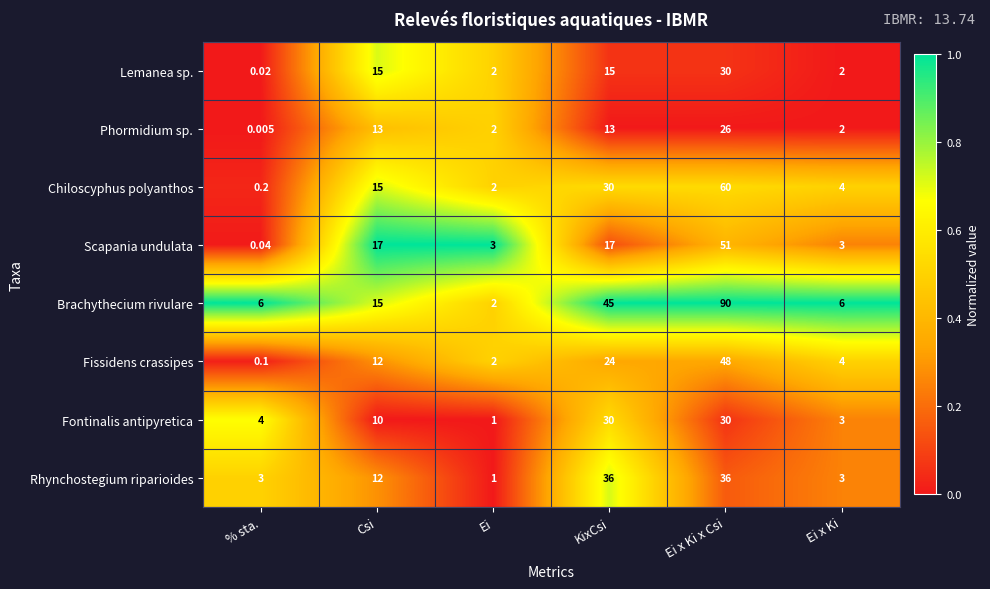

At which label does Brachythecium rivulare reach its peak?

Ei x Ki x Csi